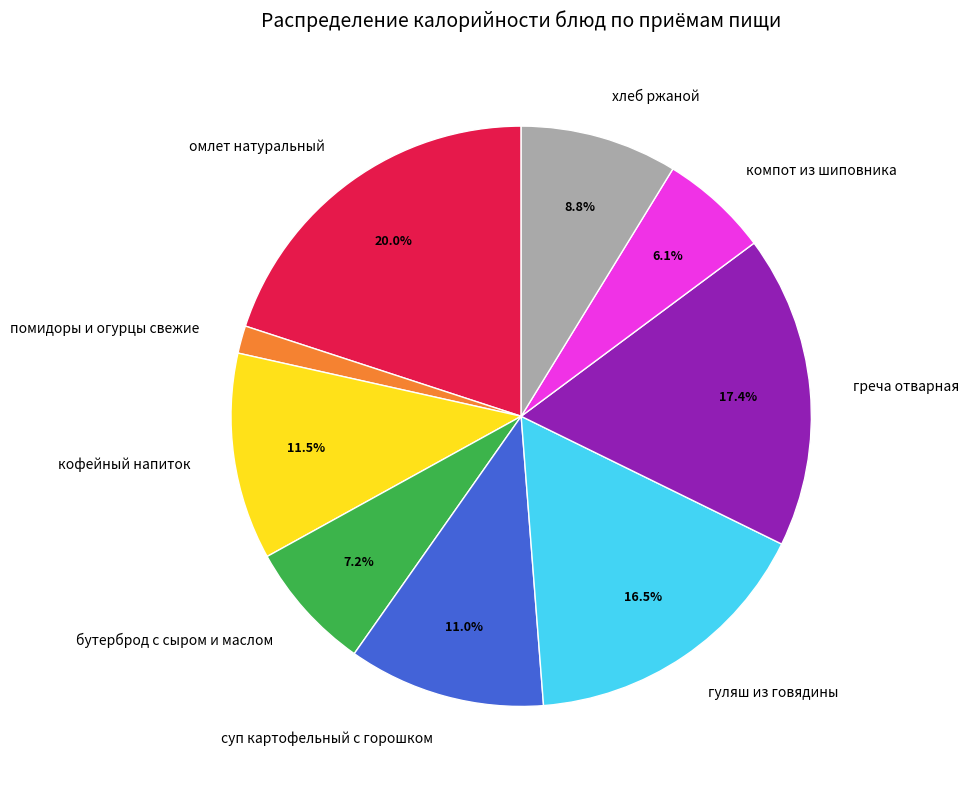

The компот из шиповника slice represents 6% of the pie. True or false?

True